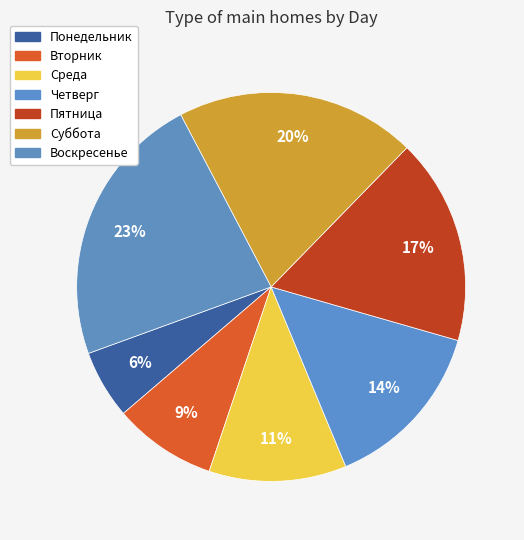

Which slice is the smallest?

Понедельник